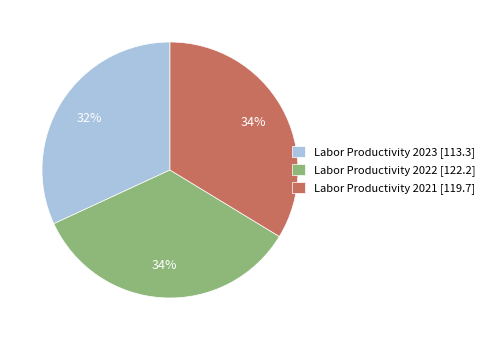

The Labor Productivity 2022 [122.2] slice represents 28% of the pie. True or false?

False